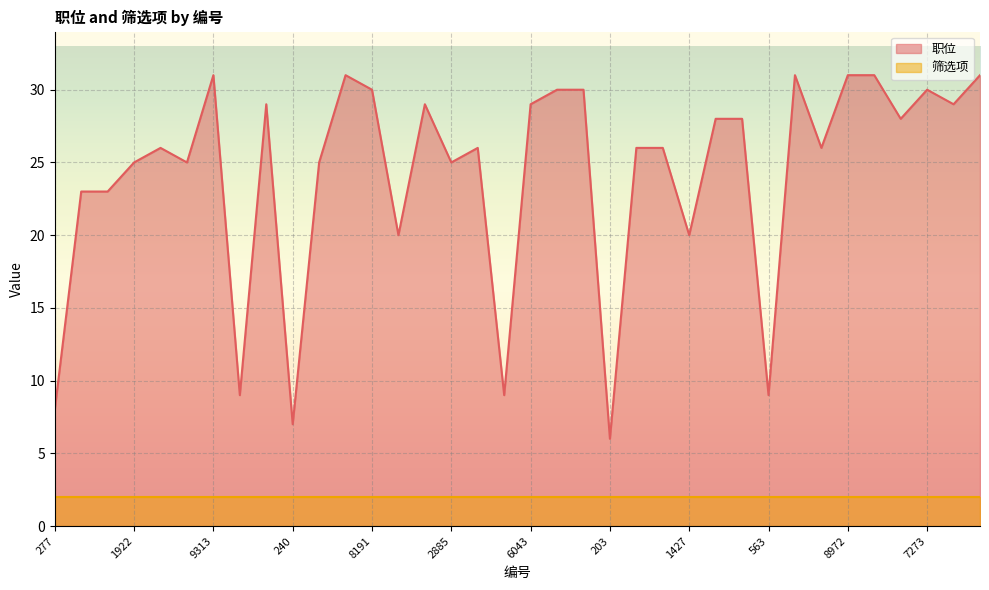

Approximately how many times larger is the value at 8190 compared to 203?

5.0